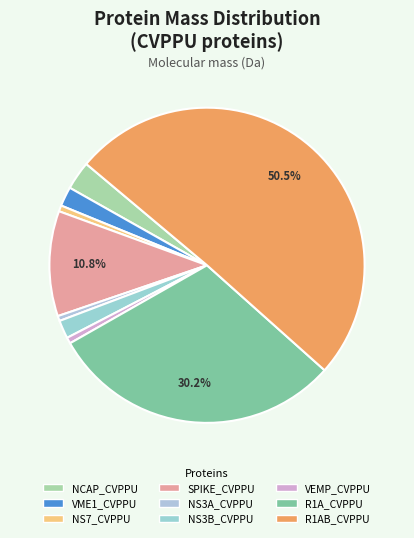

To the nearest percent, what portion does VME1_CVPPU represent?

2%